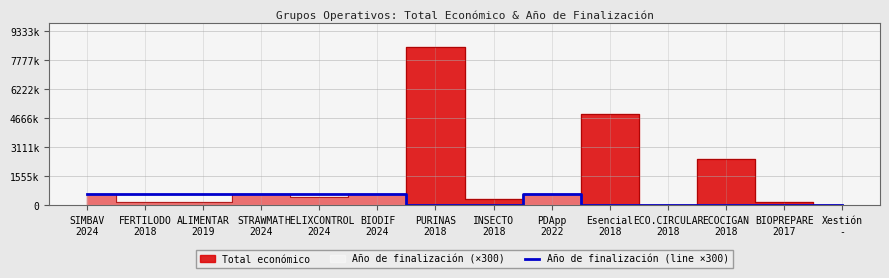

Is it true that the value at BIOPREPARE
2017 is 0?

True